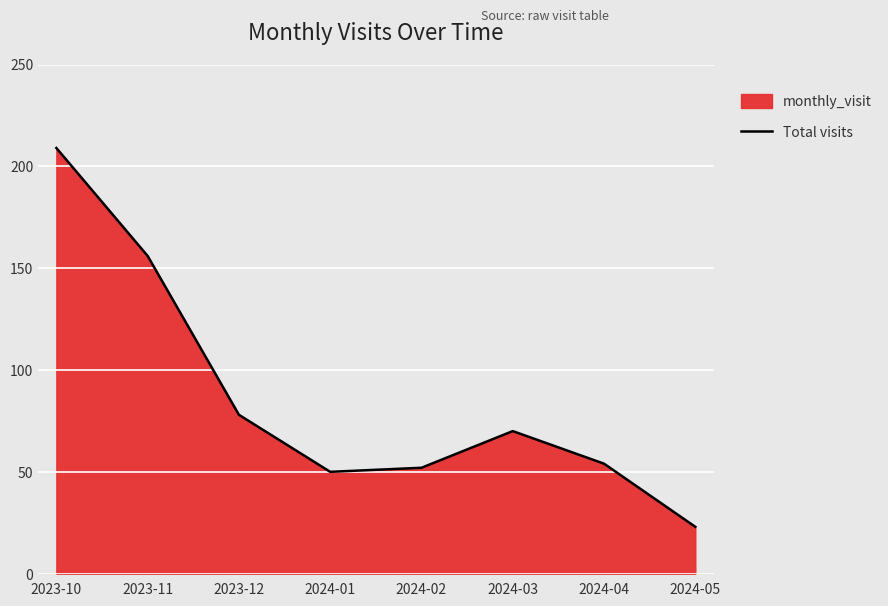

What position from the right is 2023-10?

8